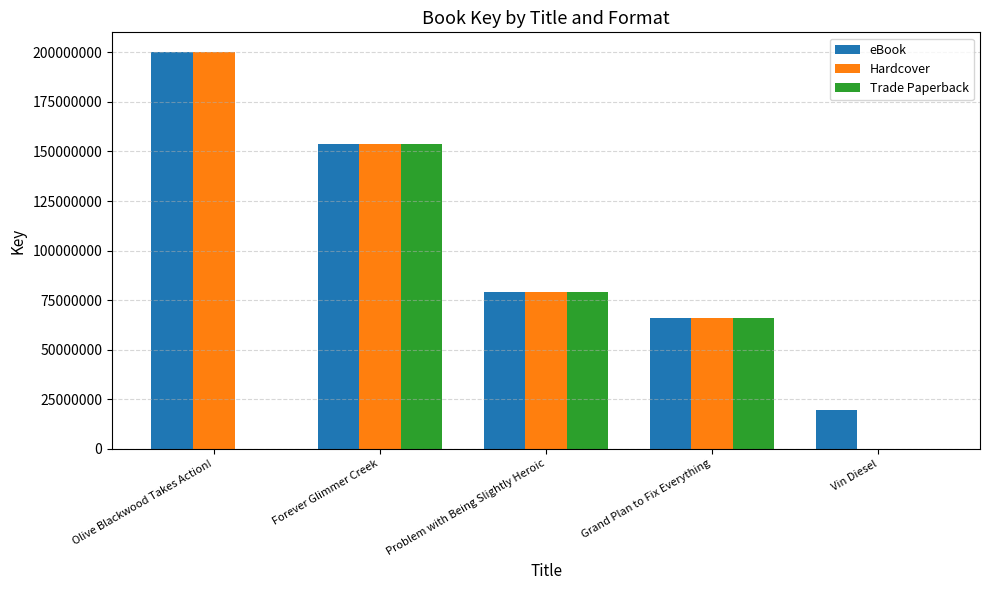

Is the value of eBook at Vin Diesel greater than the value of Trade Paperback at Problem with Being Slightly Heroic?

No